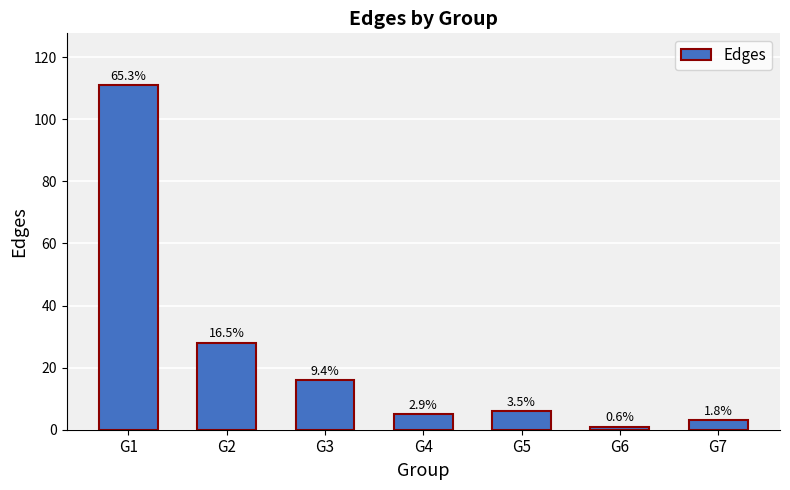

Reading left to right, transcribe all the data shown in this chart.

G1=111	G2=28	G3=16	G4=5	G5=6	G6=1	G7=3